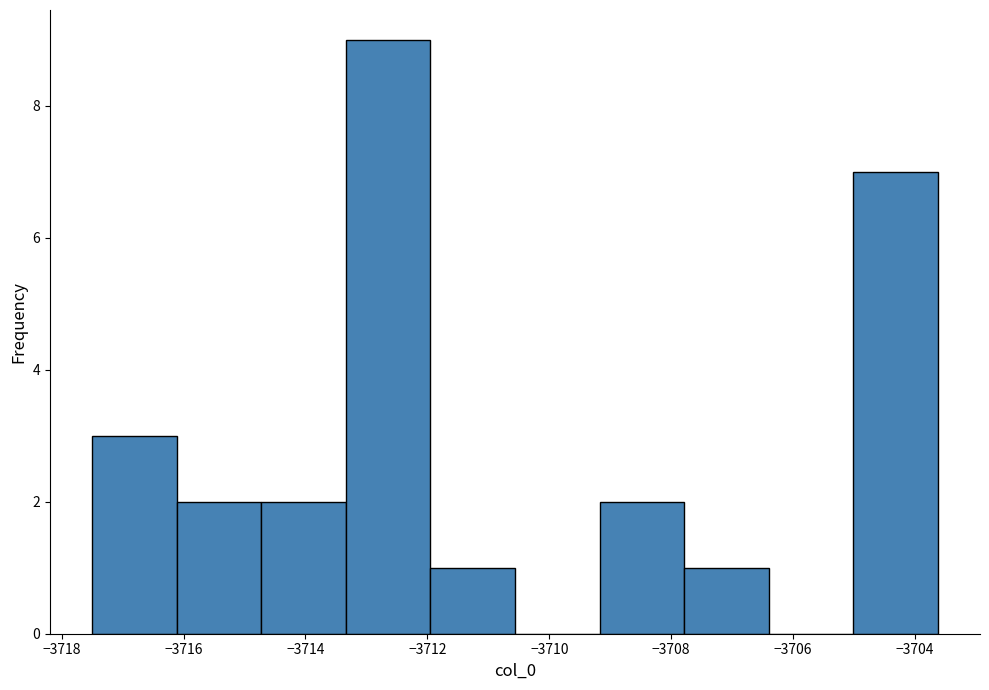

Reading left to right, transcribe this chart: for each bar, give the range it covers on the x-axis and its height. Neither the bar edges nor the heights are printed on the chart, so give them approximately, as read against the axes.

-3717.4 to -3716.2: 3
-3716.2 to -3714.8: 2
-3714.8 to -3713.4: 2
-3713.4 to -3712.0: 9
-3712.0 to -3710.6: 1
-3710.6 to -3709.2: 0
-3709.2 to -3707.8: 2
-3707.8 to -3706.4: 1
-3706.4 to -3705.0: 0
-3705.0 to -3703.6: 7